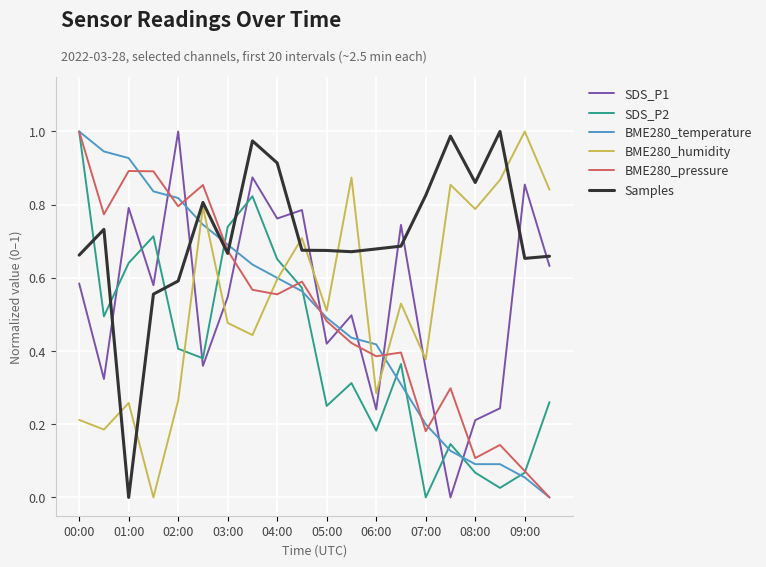

What are all the series names shown in the legend?

SDS_P1, SDS_P2, BME280_temperature, BME280_humidity, BME280_pressure, Samples